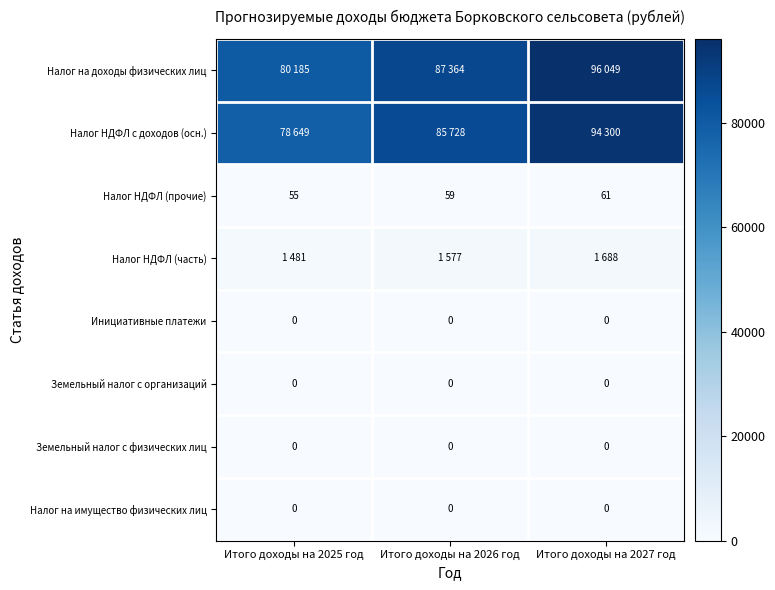

What is the sum of all Налог НДФЛ (прочие) values?

175